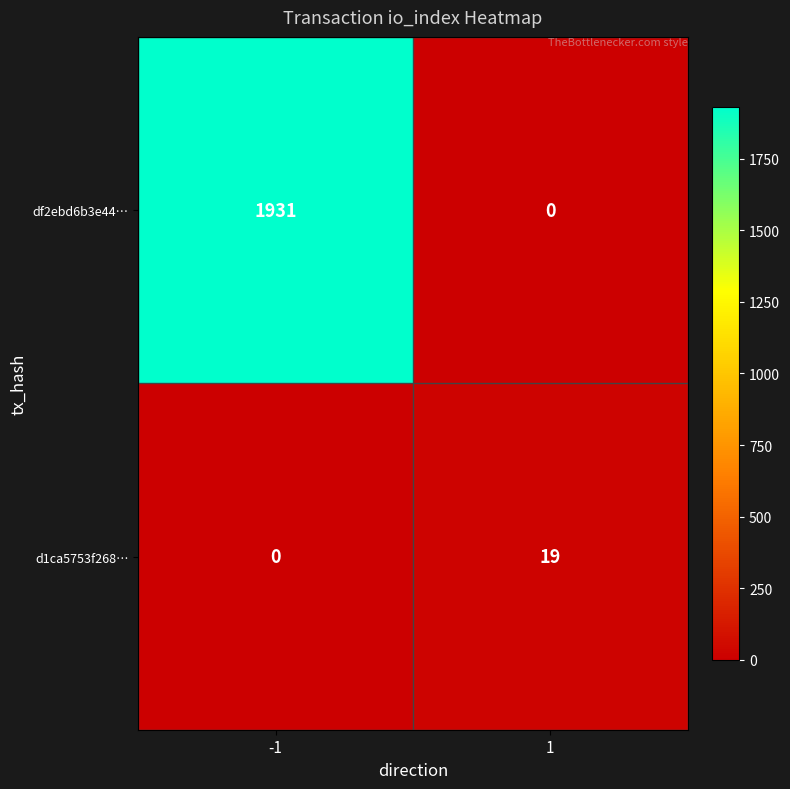

What is the average value of the df2ebd6b3e44… series?

966